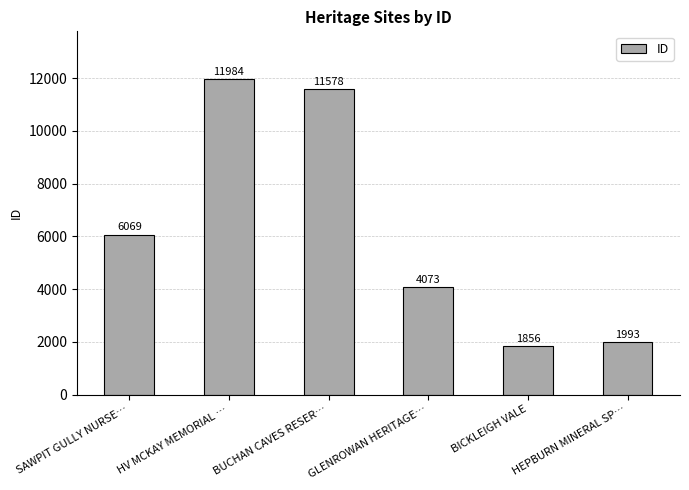

What is the label of the 1st bar from the right?

HEPBURN MINERAL SP…